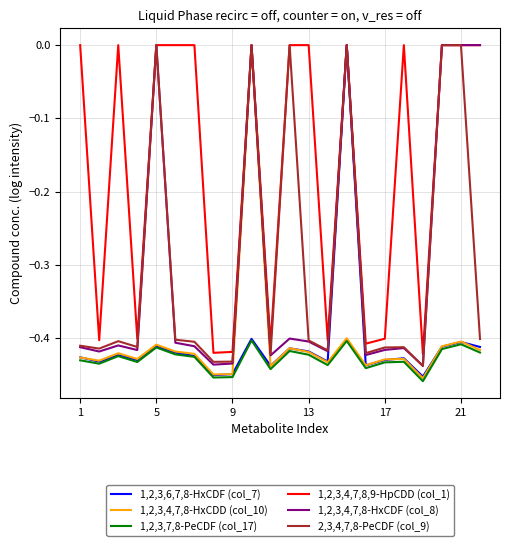

Which series has the largest total across all categories?

1,2,3,4,7,8,9-HpCDD (col_1)